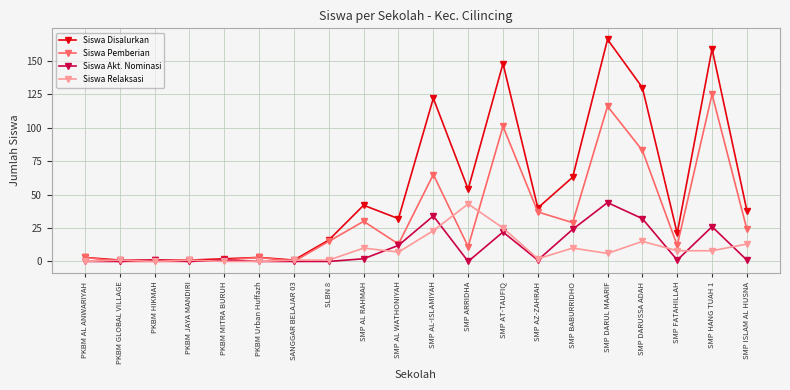

Between SMP AL WATHONIYAH and SMP AL-ISLAMIYAH, which series saw the biggest shift?

Siswa Disalurkan